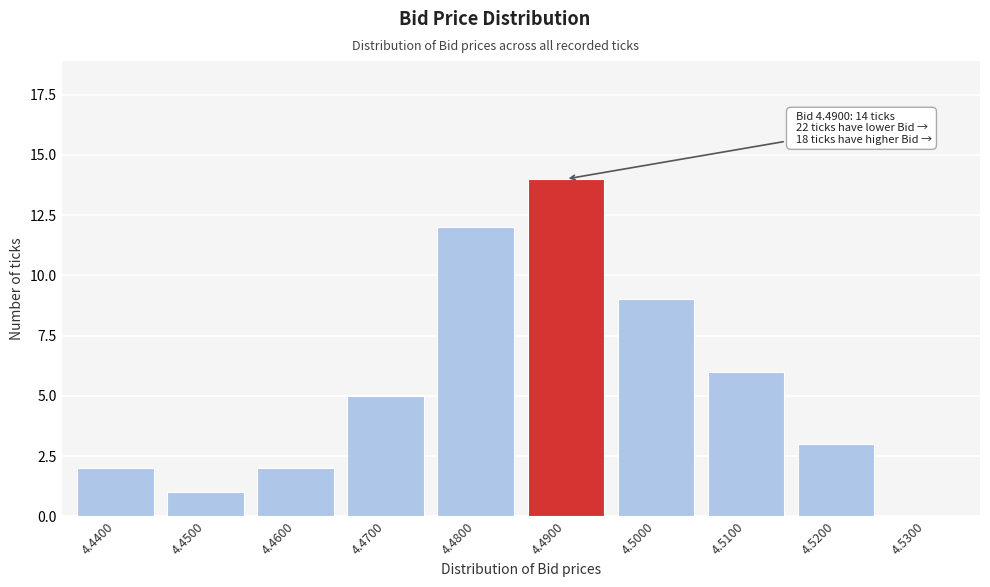

What is the sum of all values?

54